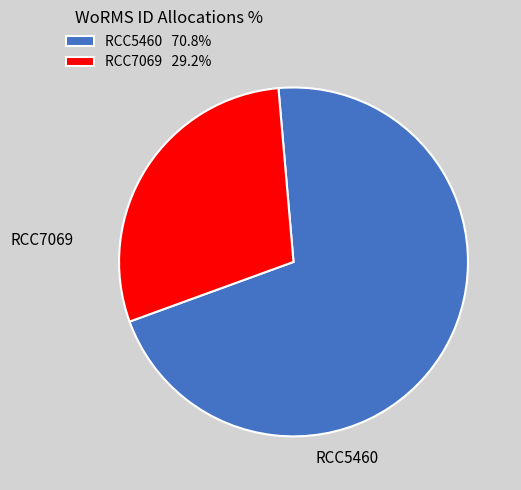

How many segments does this pie chart have?

2